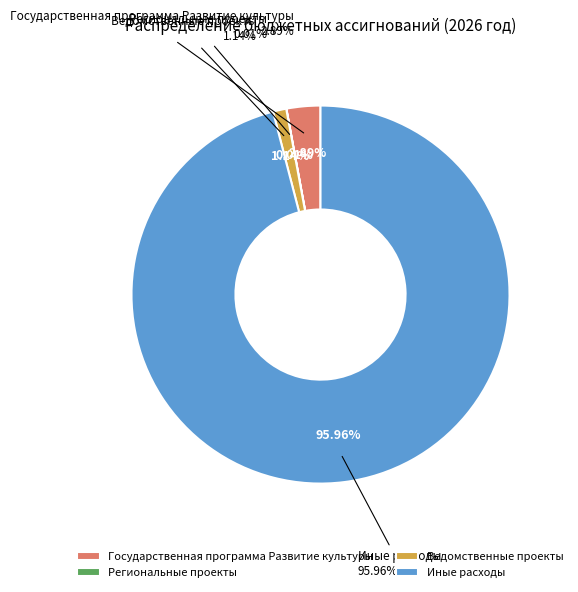

Which slice is the smallest?

Региональные проекты